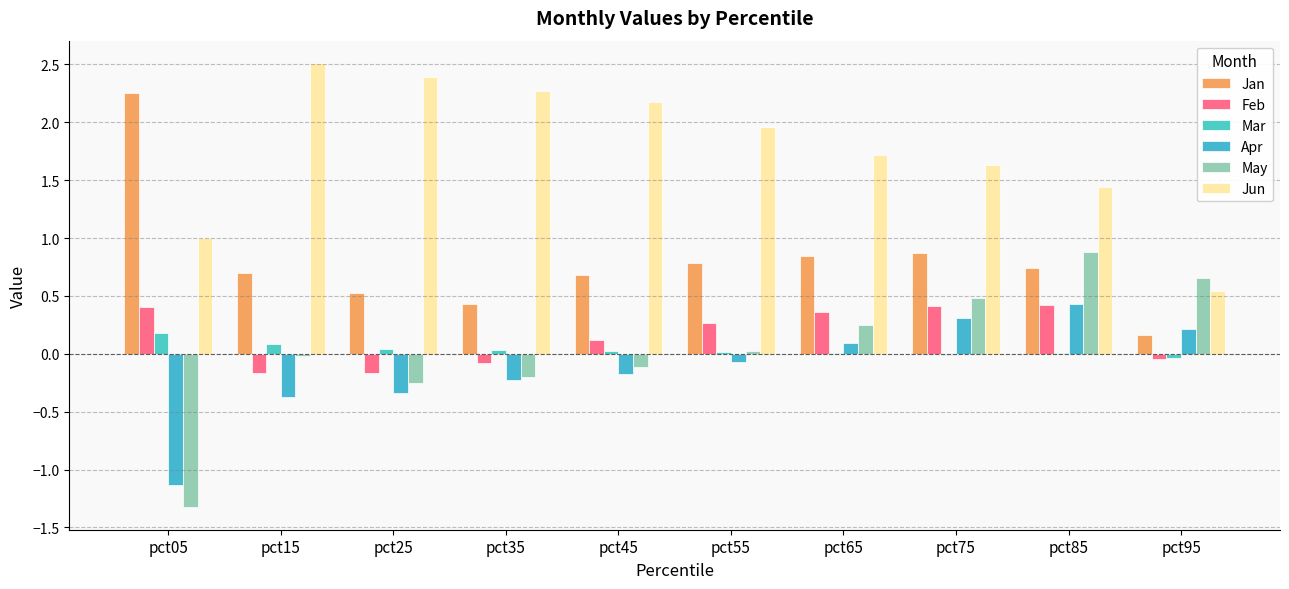

Does the chart contain stacked bars?

No